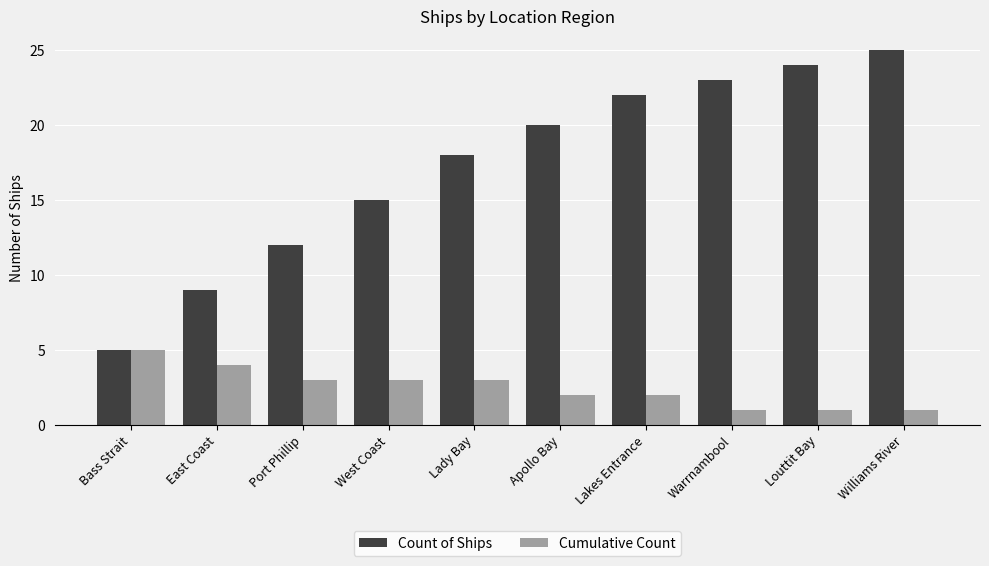

What is the total value across all series at Louttit Bay?

25